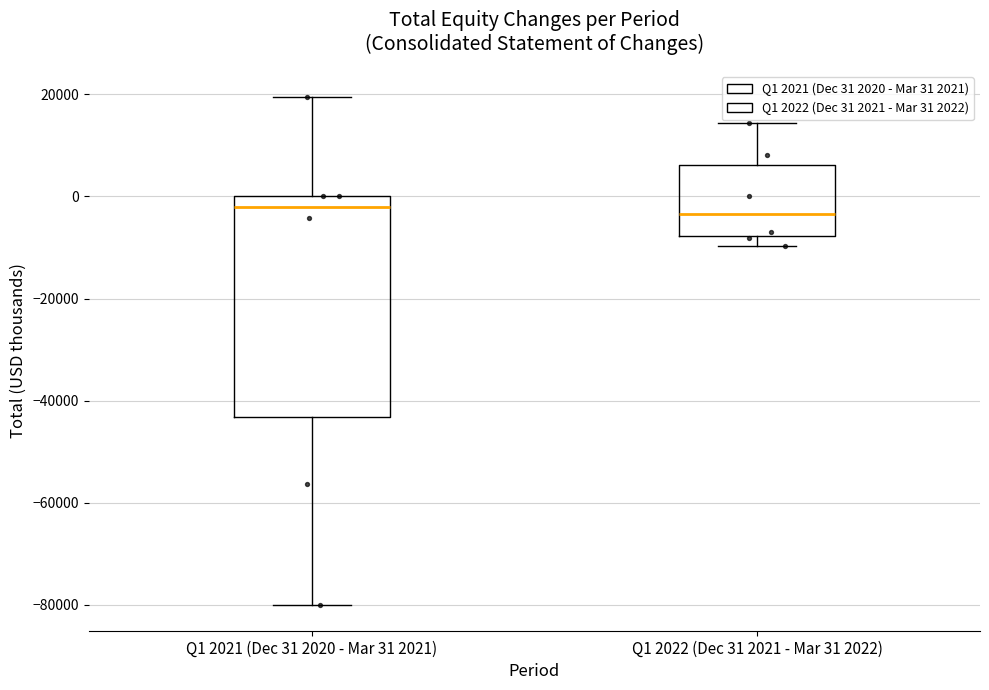

Where does the upper whisker of the box for Q1 2022 (Dec 31 2021 - Mar 31 2022) end on the y-axis? The values are not printed on the chart, so give them approximately, as read against the axis.

14000